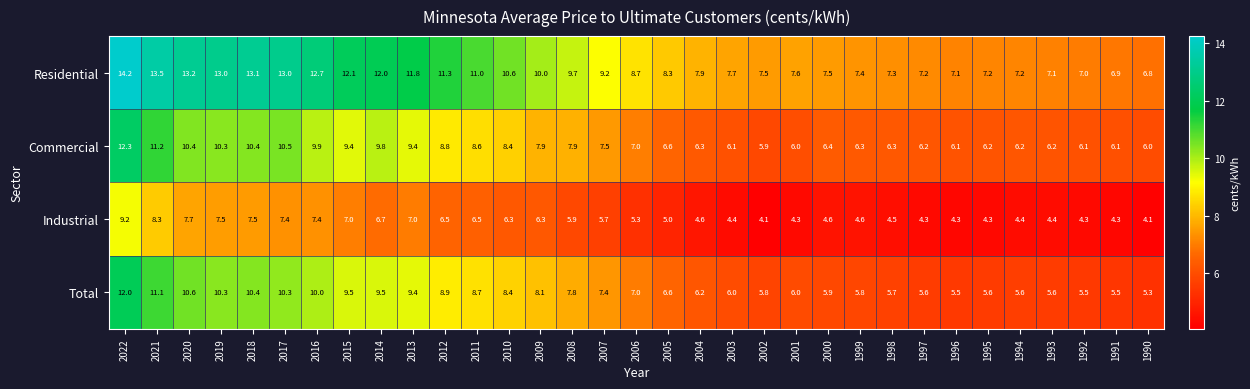

What is the minimum value for Residential?

6.8